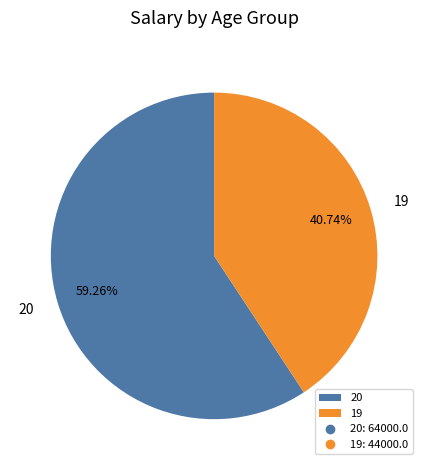

How many segments does this pie chart have?

2